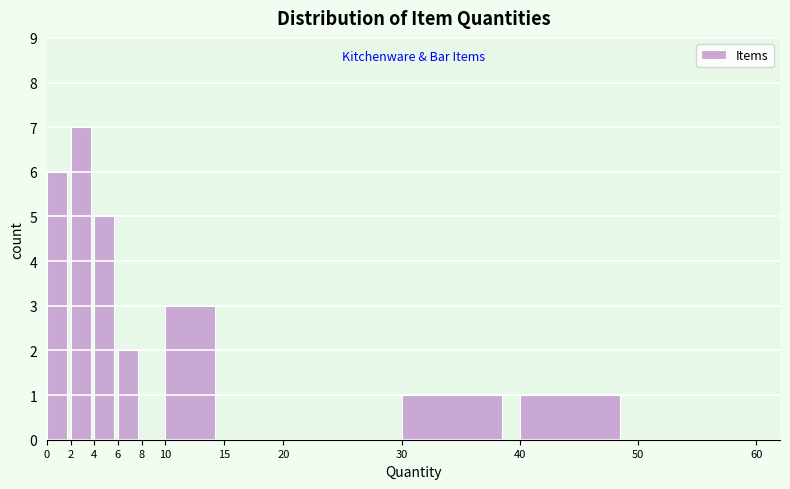

Over which range of the x-axis is the bar tallest?

2 to 4